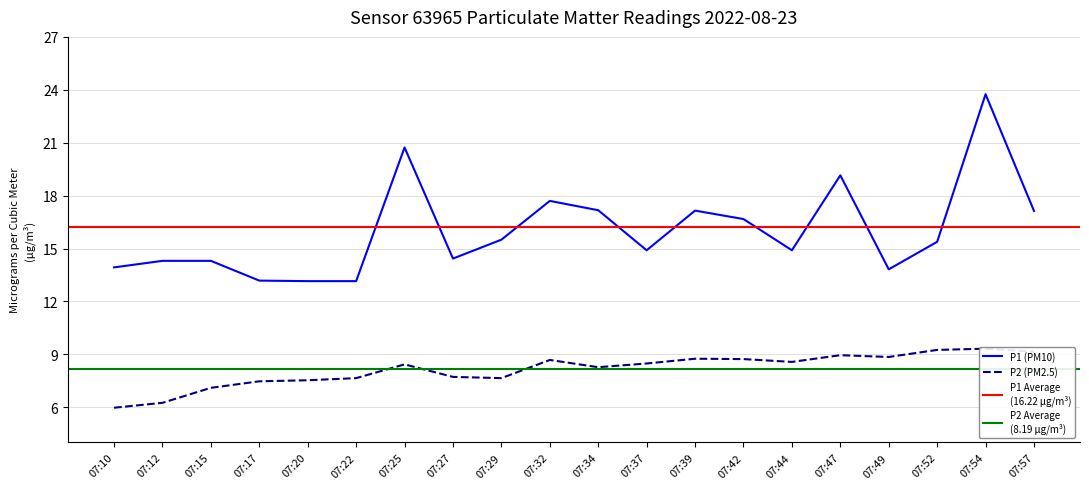

Reading left to right, extract all data points from this chart.

P1: 07:10=13.9	07:12=14.3	07:15=14.3	07:17=13.2	07:20=13.2	07:22=13.2	07:25=20.7	07:27=14.4	07:29=15.5	07:32=17.7	07:34=17.2	07:37=14.9	07:39=17.1	07:42=16.7	07:44=14.9	07:47=19.1	07:49=13.8	07:52=15.4	07:54=23.8	07:57=17.1
P2: 07:10=6.0	07:12=6.2	07:15=7.1	07:17=7.5	07:20=7.5	07:22=7.7	07:25=8.4	07:27=7.7	07:29=7.7	07:32=8.7	07:34=8.3	07:37=8.5	07:39=8.8	07:42=8.7	07:44=8.6	07:47=8.9	07:49=8.8	07:52=9.2	07:54=9.3	07:57=9.2